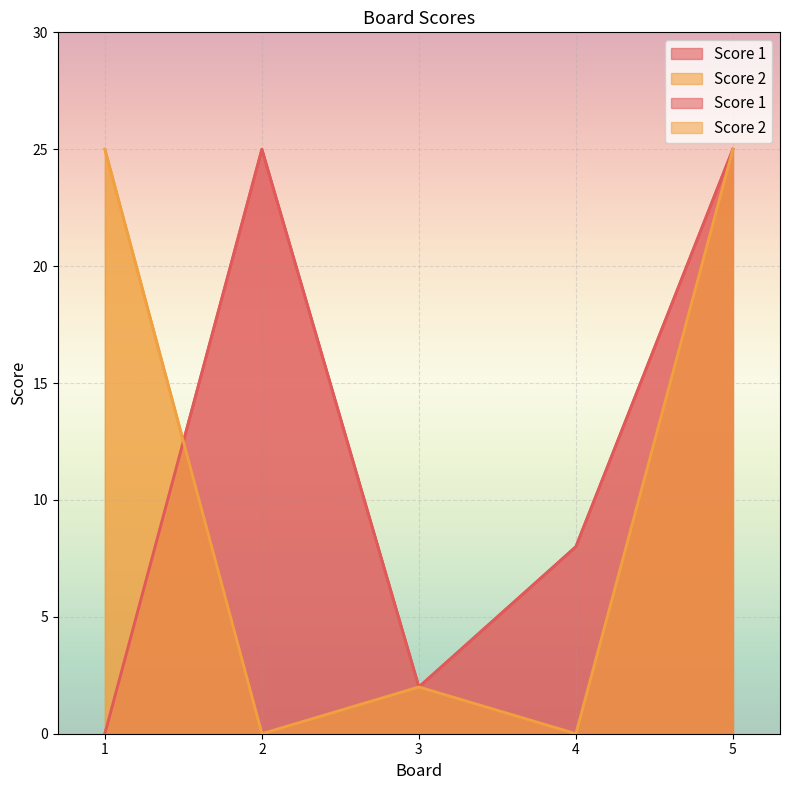

What value does the Score 2 series have at 1, to the nearest 10?

20